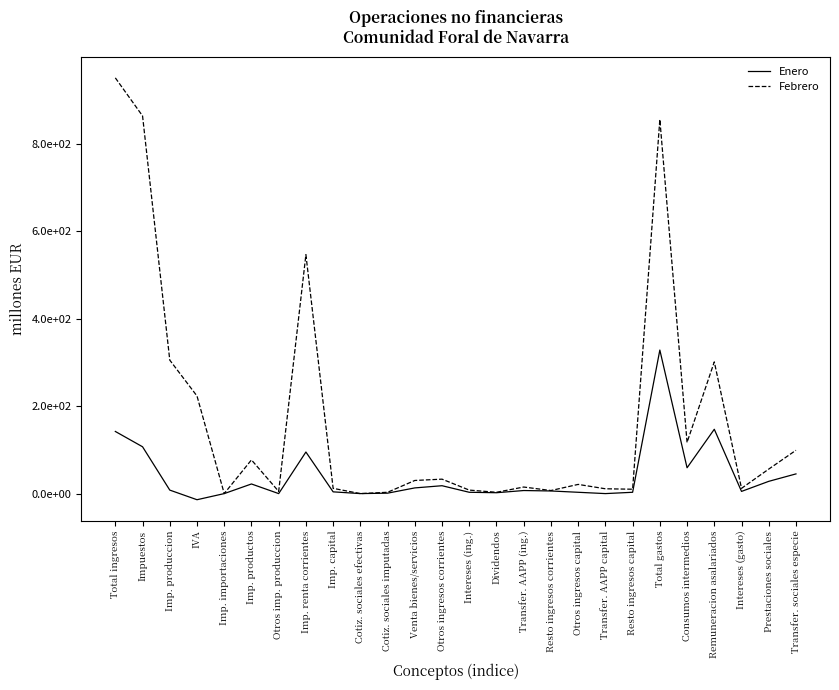

Count the number of data series in this chart.

2